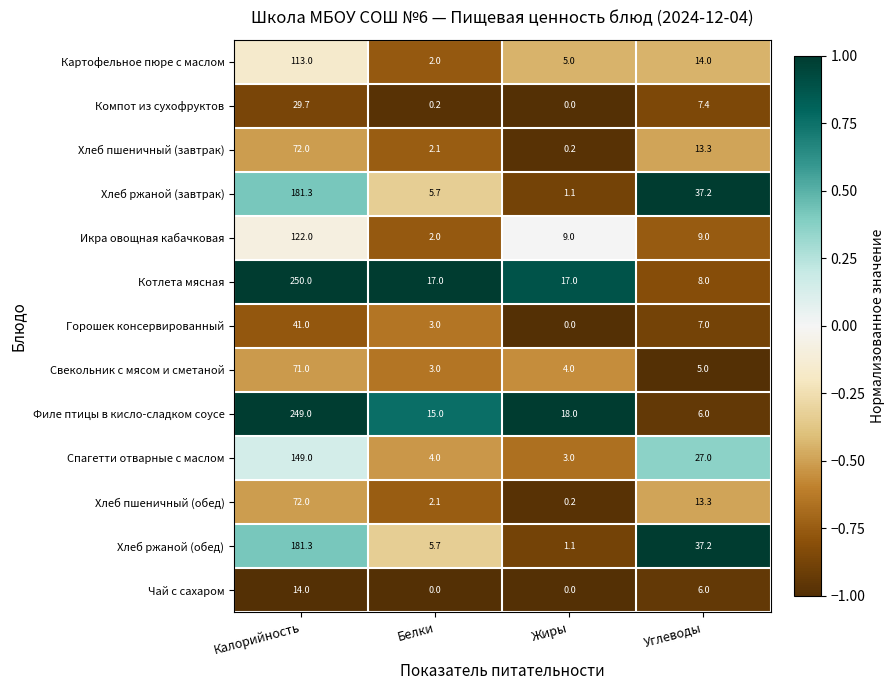

Which series has the largest range (max minus min)?

Филе птицы в кисло-сладком соусе